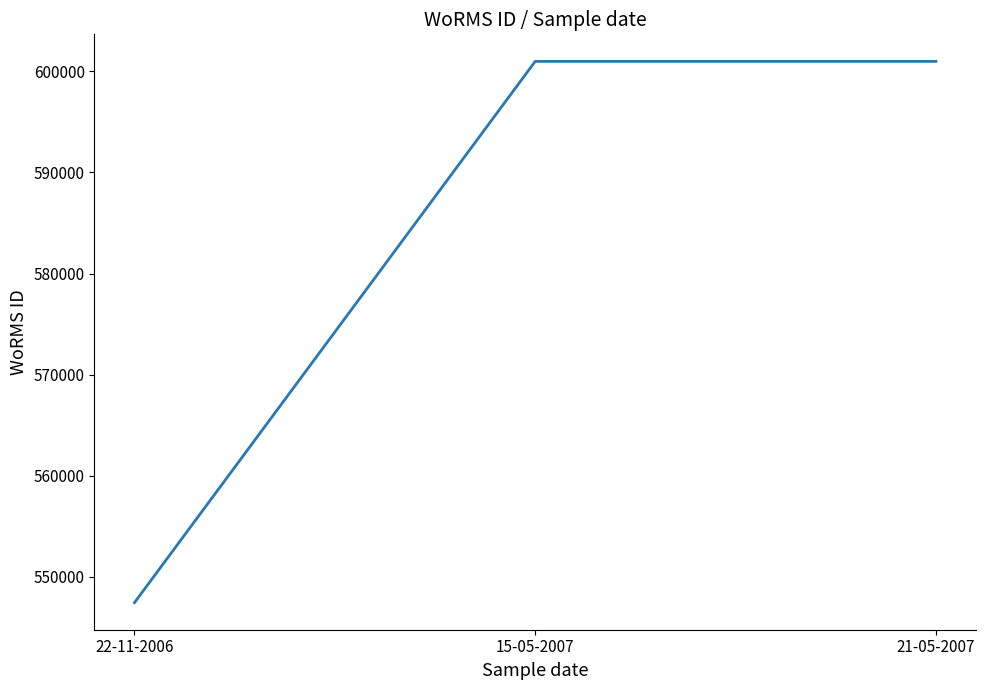

Approximately how many times larger is the value at 21-05-2007 compared to 15-05-2007?

1.0